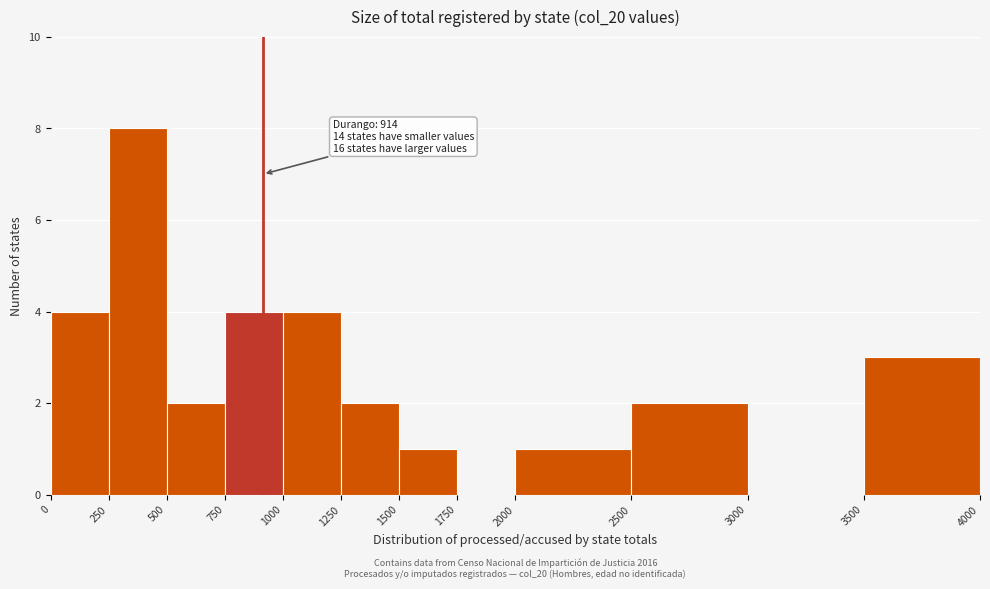

Over which range of the x-axis is the bar tallest?

250 to 500